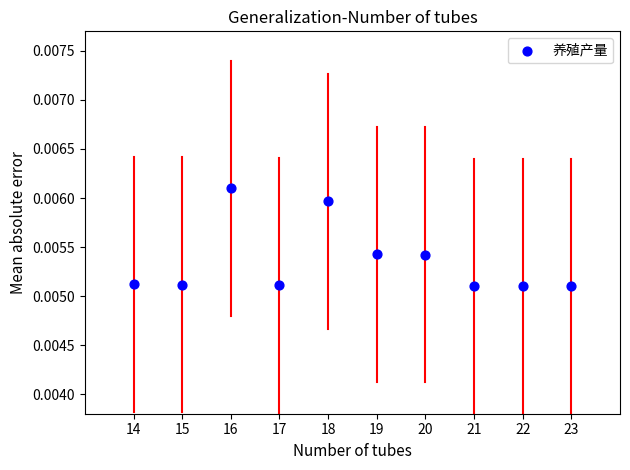

What is the average X value?

18.5